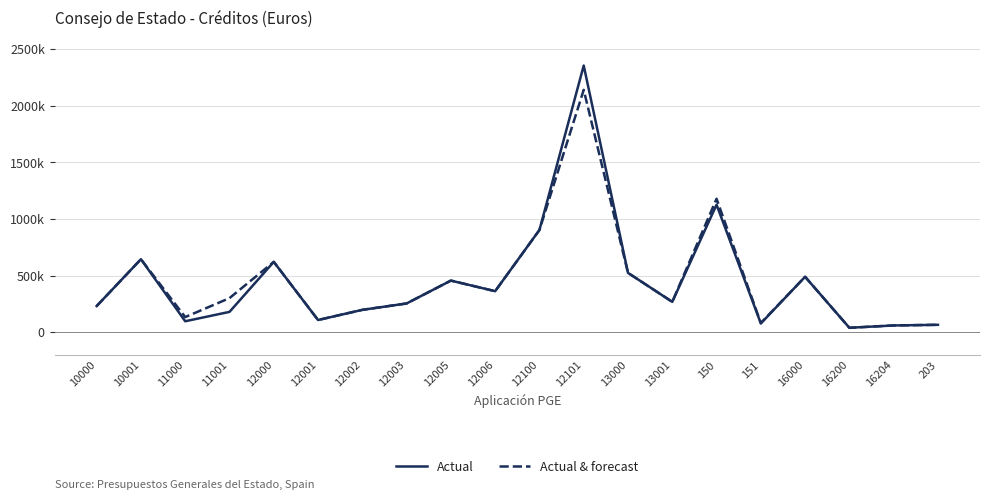

In Actual & forecast, how many points are lower than both neighbors (excluding endpoints)?

6